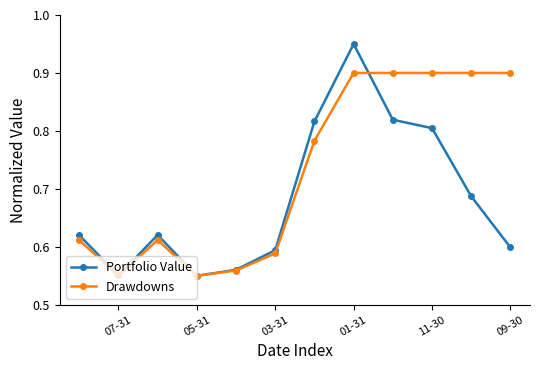

The value of Portfolio Value at 05-31 is 0.7. True or false?

False